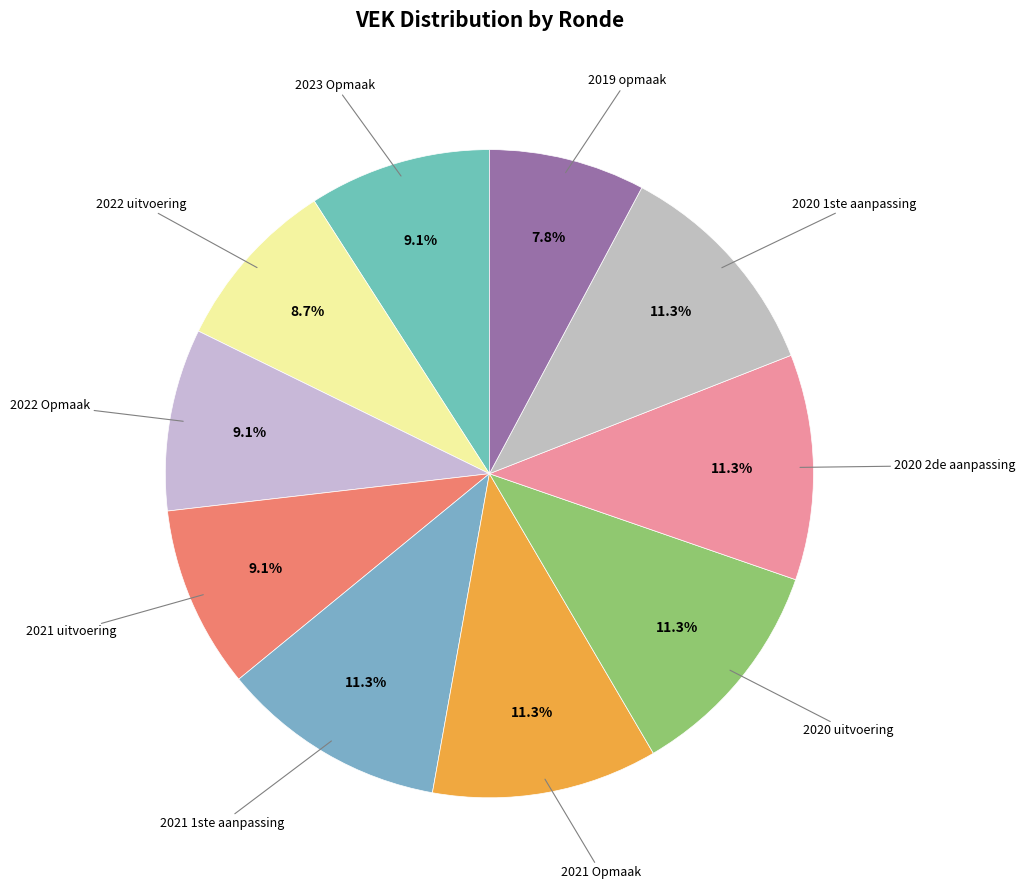

To the nearest percent, what is the average slice percentage?

10%